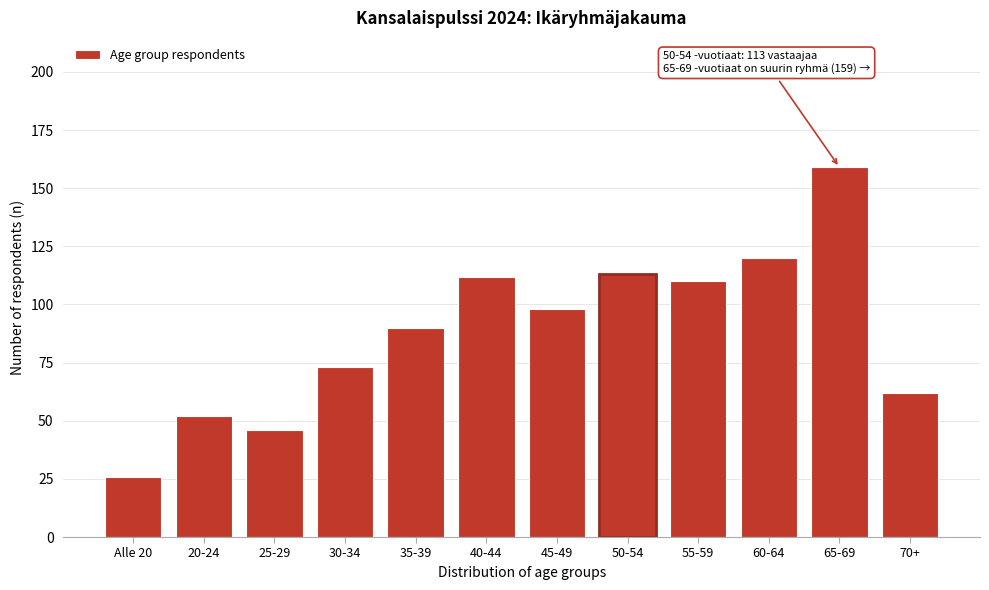

Reading right to left, extract all data points from this chart.

70+=62	65-69=159	60-64=120	55-59=110	50-54=113	45-49=98	40-44=112	35-39=90	30-34=73	25-29=46	20-24=52	Alle 20=26